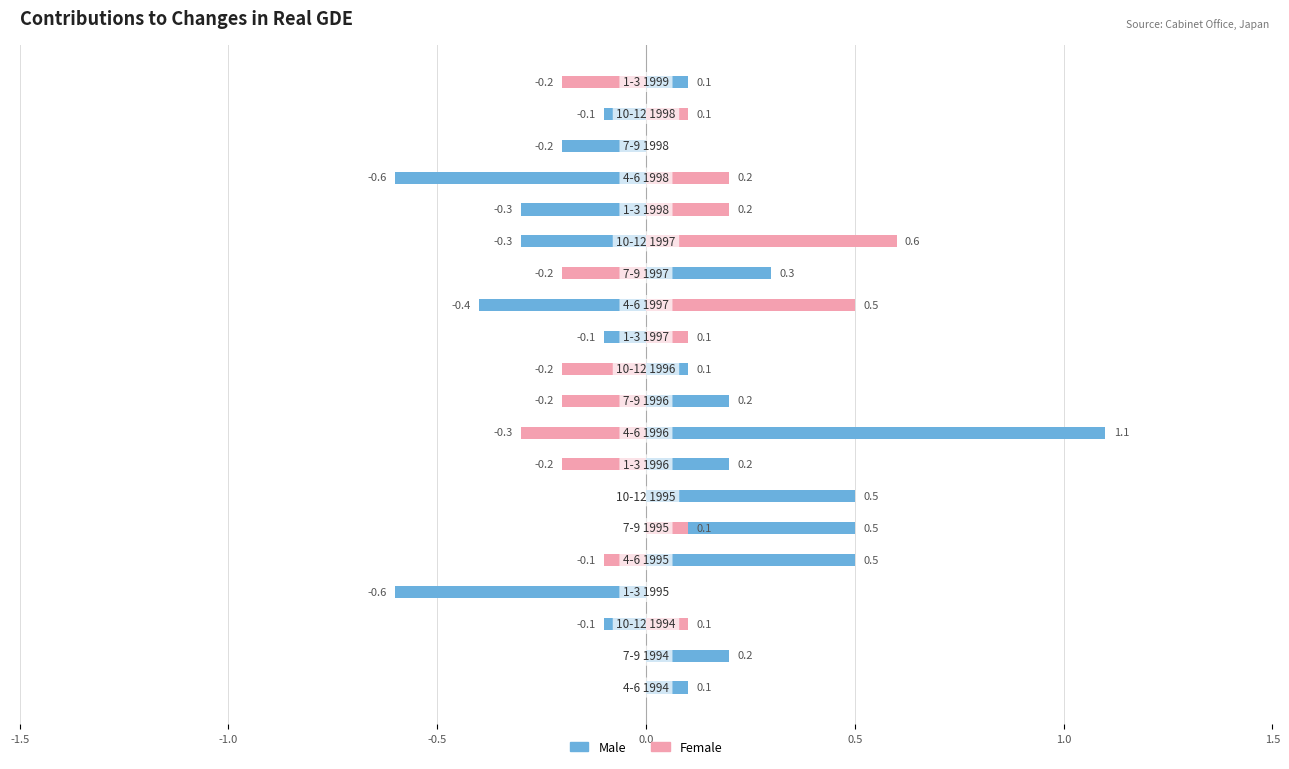

Reading left to right, transcribe all the data shown in this chart.

Male: 0.1	0.2	-0.1	-0.6	0.5	0.5	0.5	0.2	1.1	0.2	0.1	-0.1	-0.4	0.3	-0.3	-0.3	-0.6	-0.2	-0.1	0.1
Female: 0.0	0.0	0.1	0.0	-0.1	0.1	0.0	-0.2	-0.3	-0.2	-0.2	0.1	0.5	-0.2	0.6	0.2	0.2	0.0	0.1	-0.2